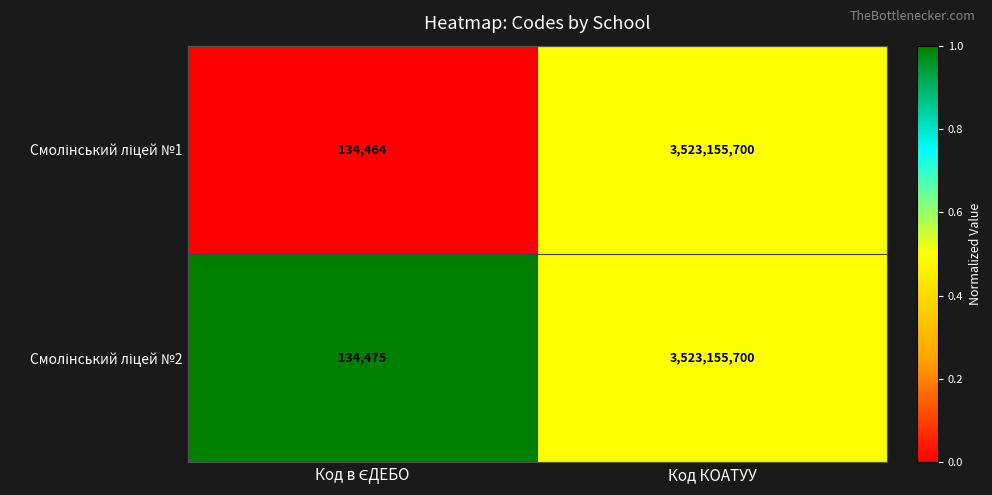

What is the greatest value displayed?

3523155700